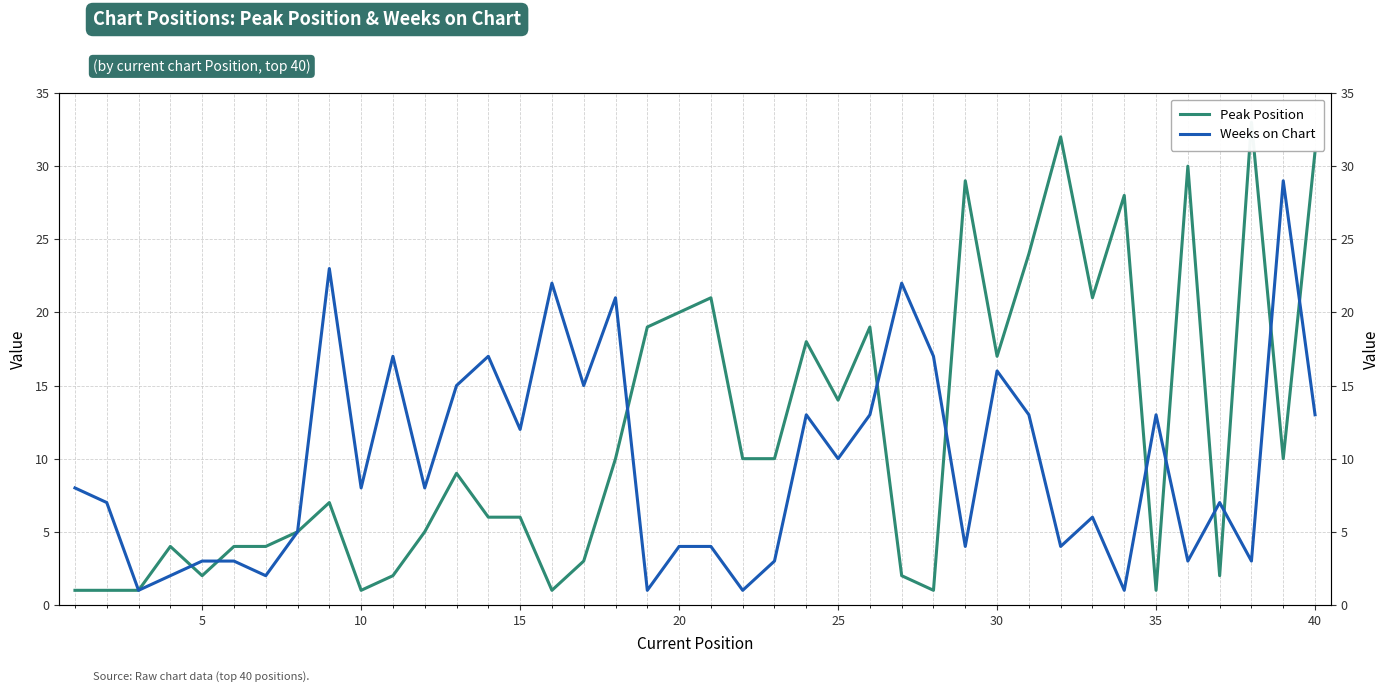

How many data points does each series have?

40